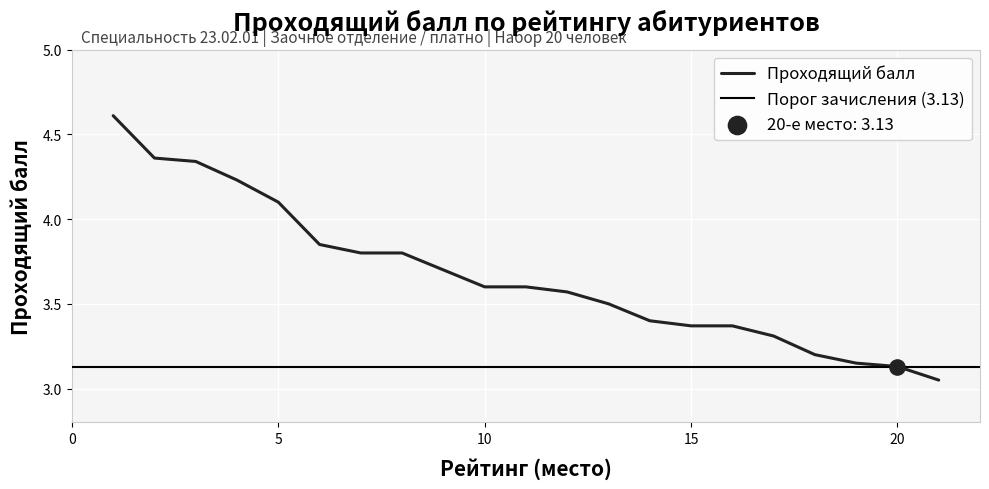

What is the change in value from 9 to 17?

-0.4